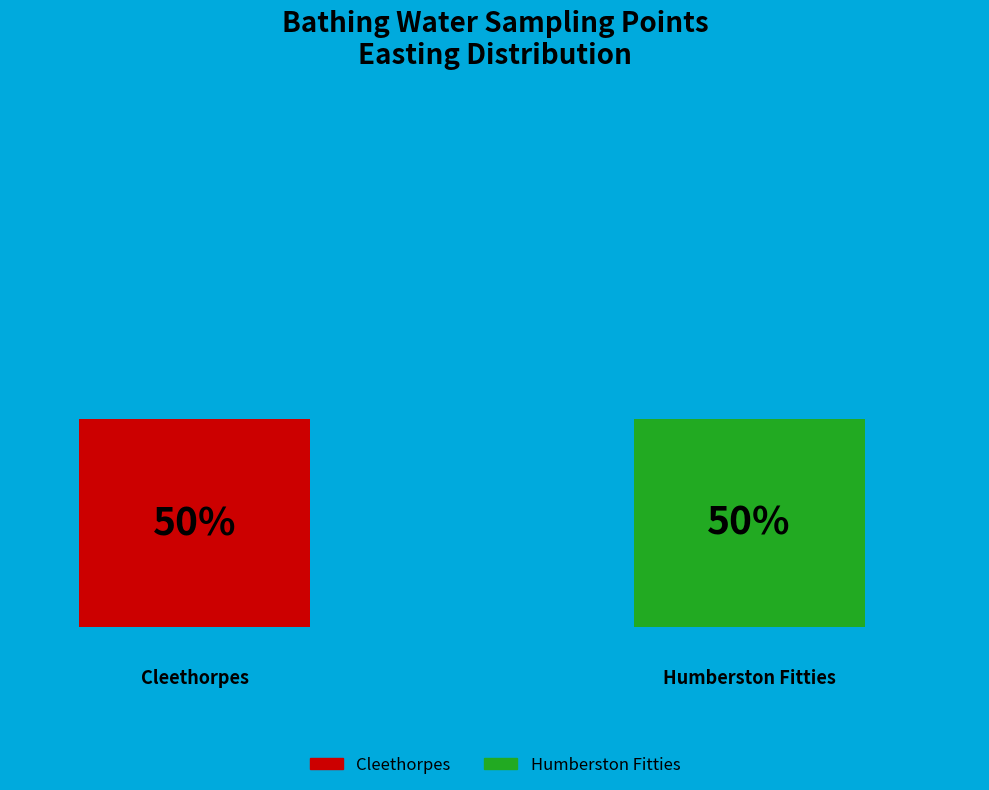

How many bars are there in each group?

2